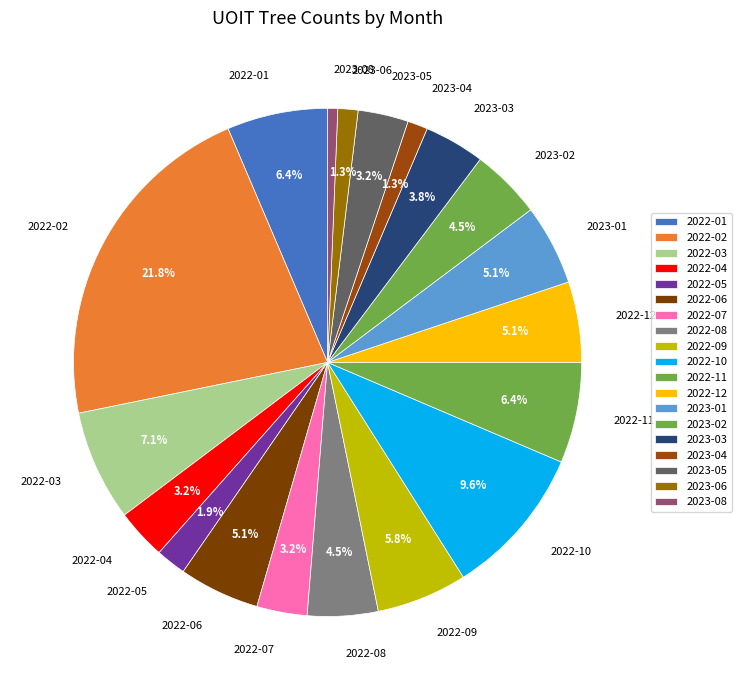

Between 2022-03 and 2022-11, which is larger?

2022-03